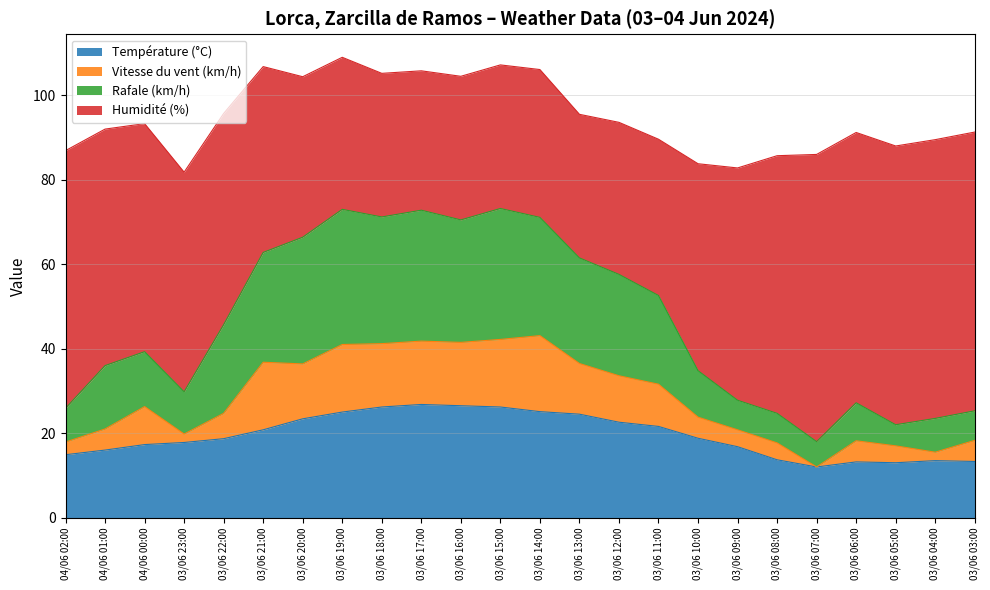

The value of Température (°C) at 03/06 23:00 is 11.3. True or false?

False